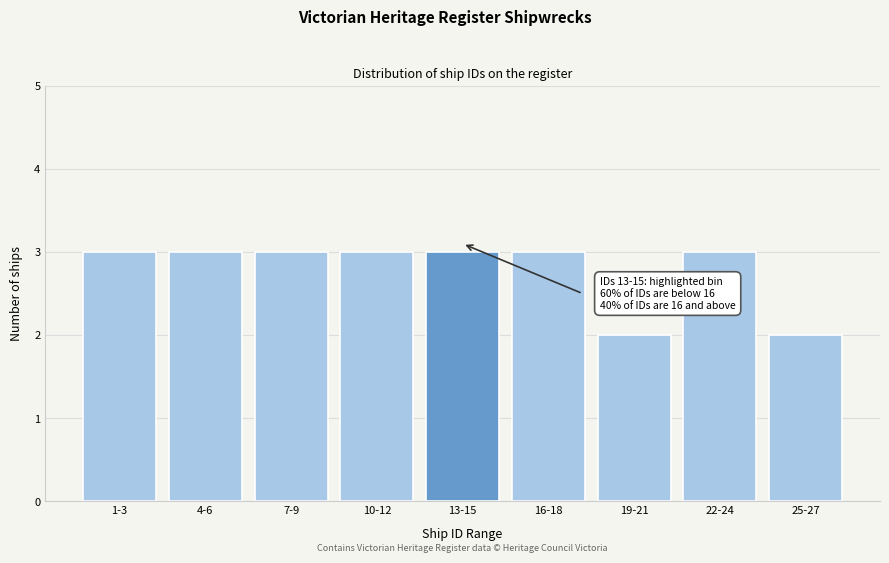

Reading left to right, extract all data points from this chart.

1-3=3	4-6=3	7-9=3	10-12=3	13-15=3	16-18=3	19-21=2	22-24=3	25-27=2